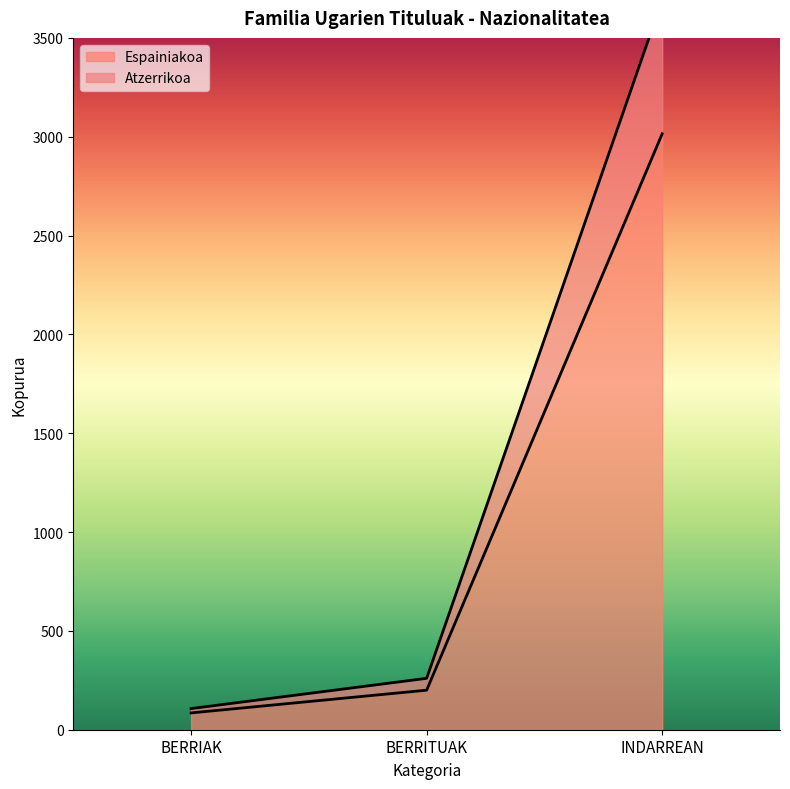

Is the value of Espainiakoa at BERRIAK greater than the value of Atzerrikoa at BERRITUAK?

No